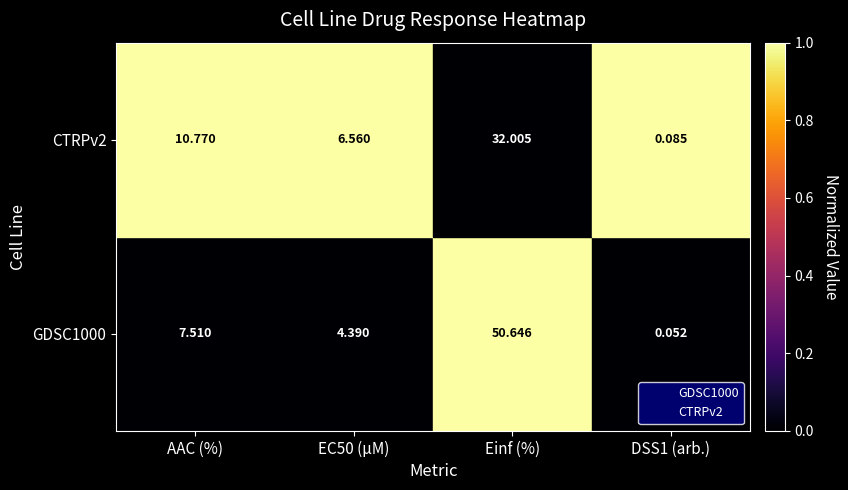

Is it true that CTRPv2 equals 1 at DSS1 (arb.)?

False